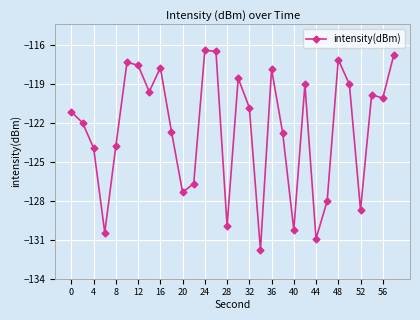

What is the value of the 26th point from the left?

-119.1